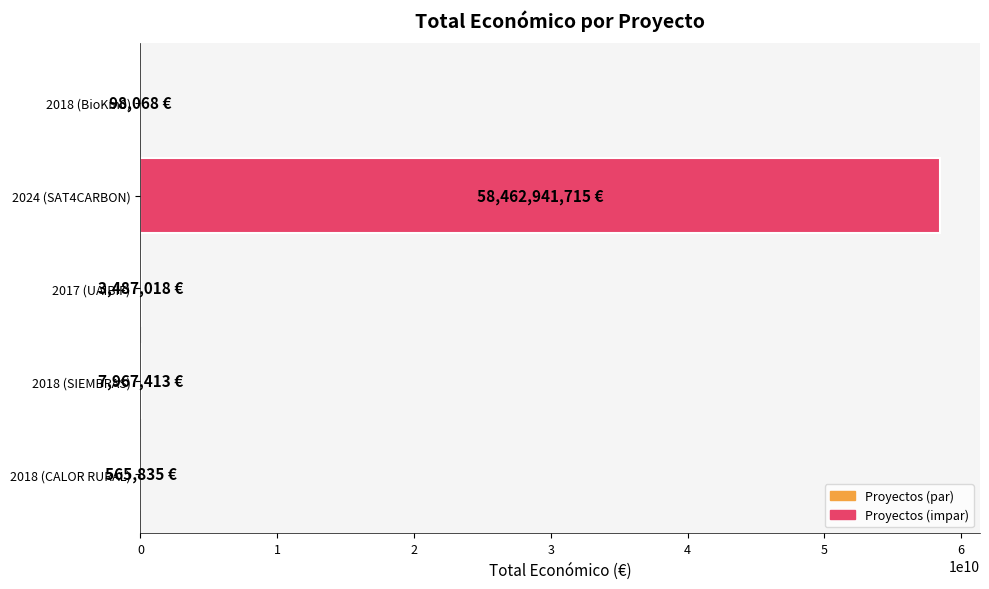

How many categories are shown in the chart?

5